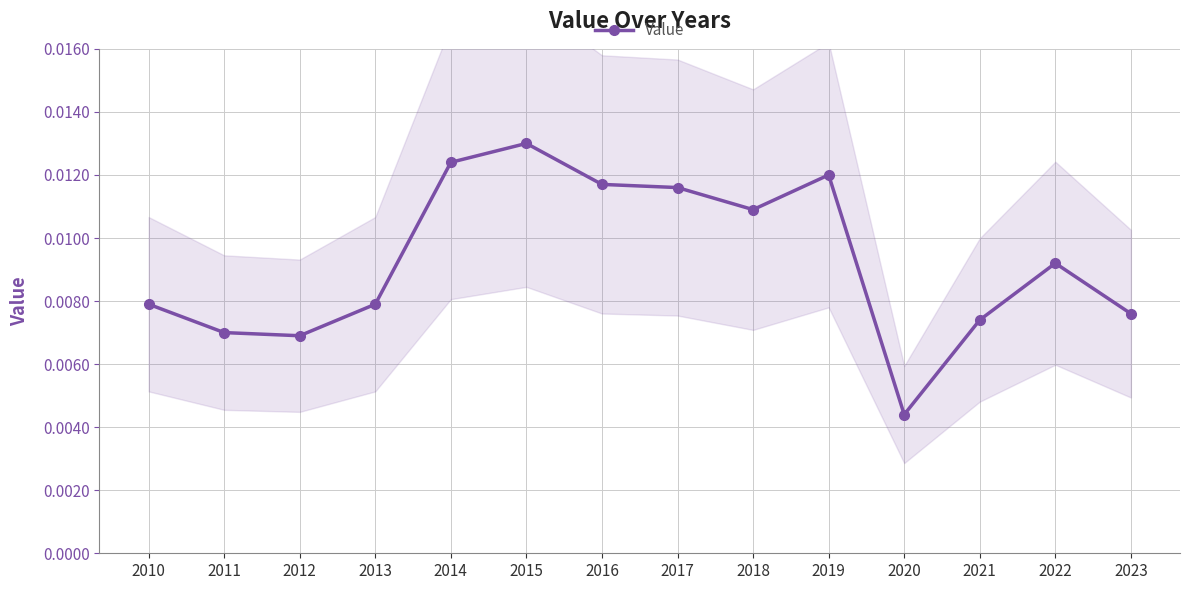

How many interior local peaks (higher than both neighbors) does the data have?

3